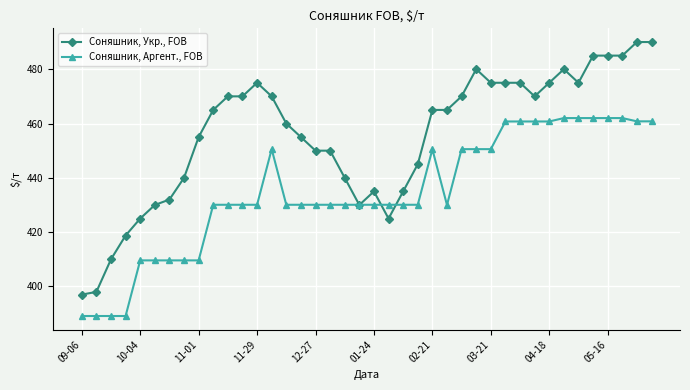

List the series in order of their overall mean, highest first.

Соняшник, Укр., FOB, Соняшник, Аргент., FOB